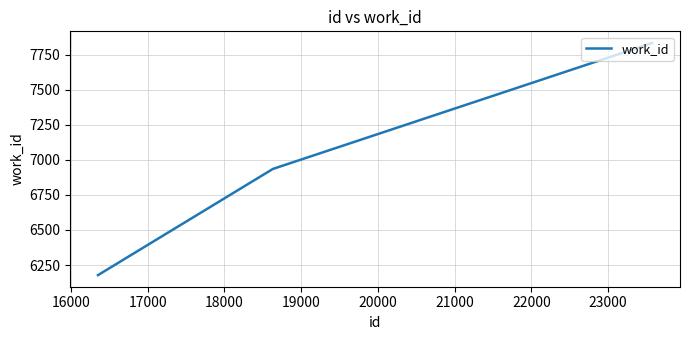

What is the maximum value shown in the chart?

7835